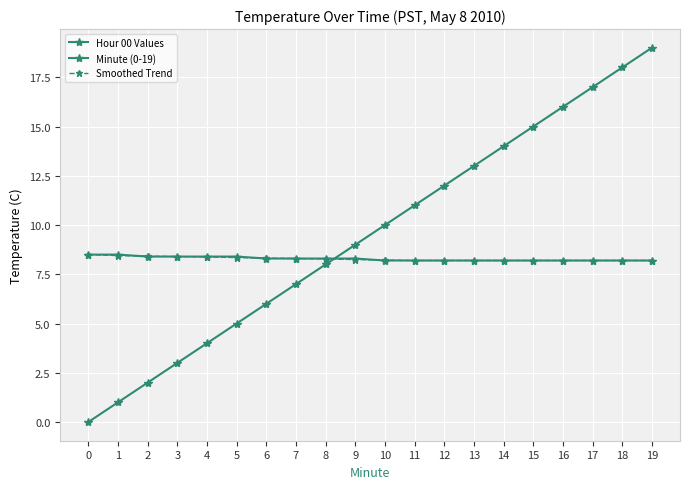

Is this an area chart (filled region under the line)?

No